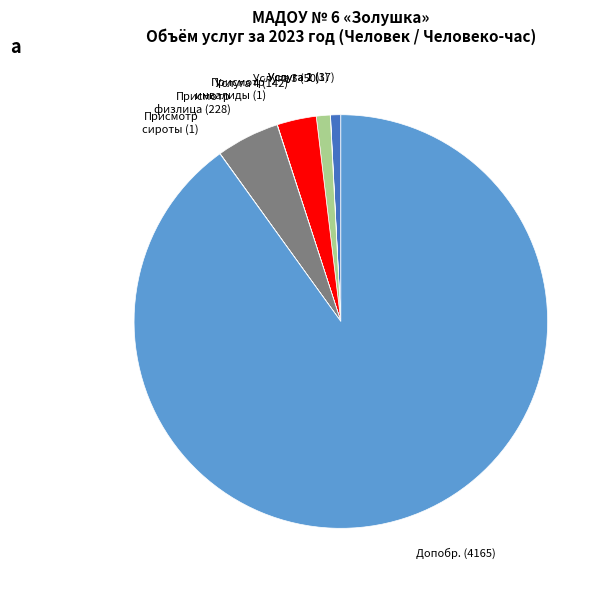

Is there a majority slice in this chart?

Yes